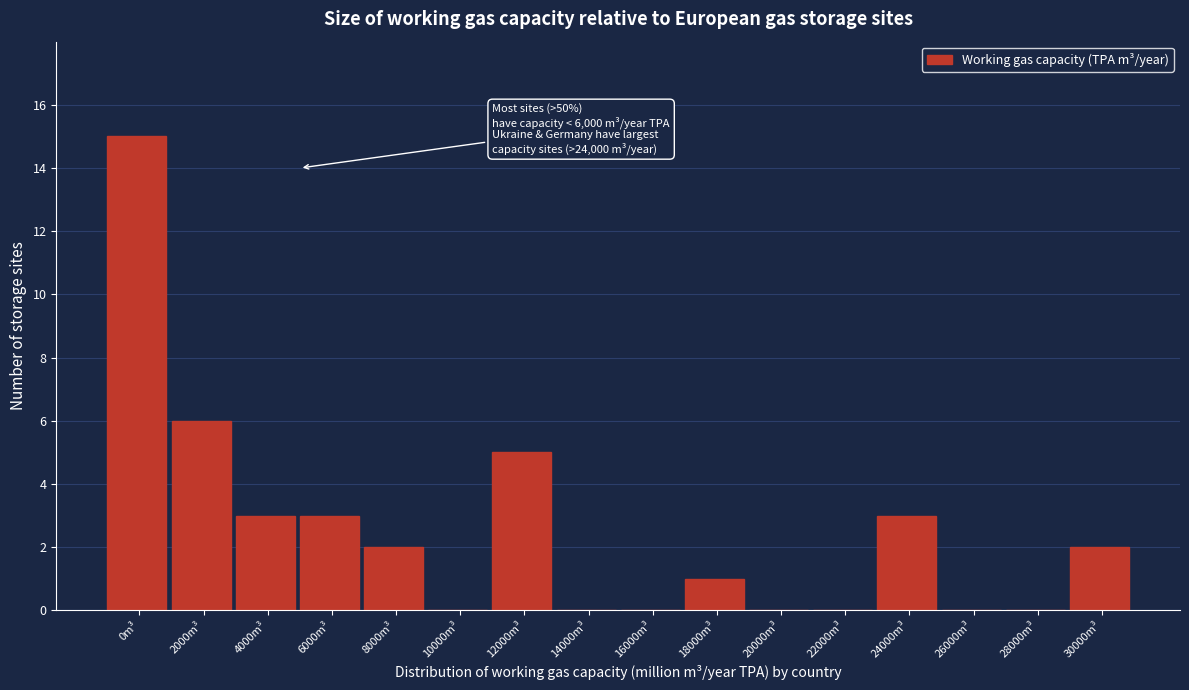

Reading right to left, list all the values displayed in this chart.

30000m³=2	28000m³=0	26000m³=0	24000m³=3	22000m³=0	20000m³=0	18000m³=1	16000m³=0	14000m³=0	12000m³=5	10000m³=0	8000m³=2	6000m³=3	4000m³=3	2000m³=6	0m³=15